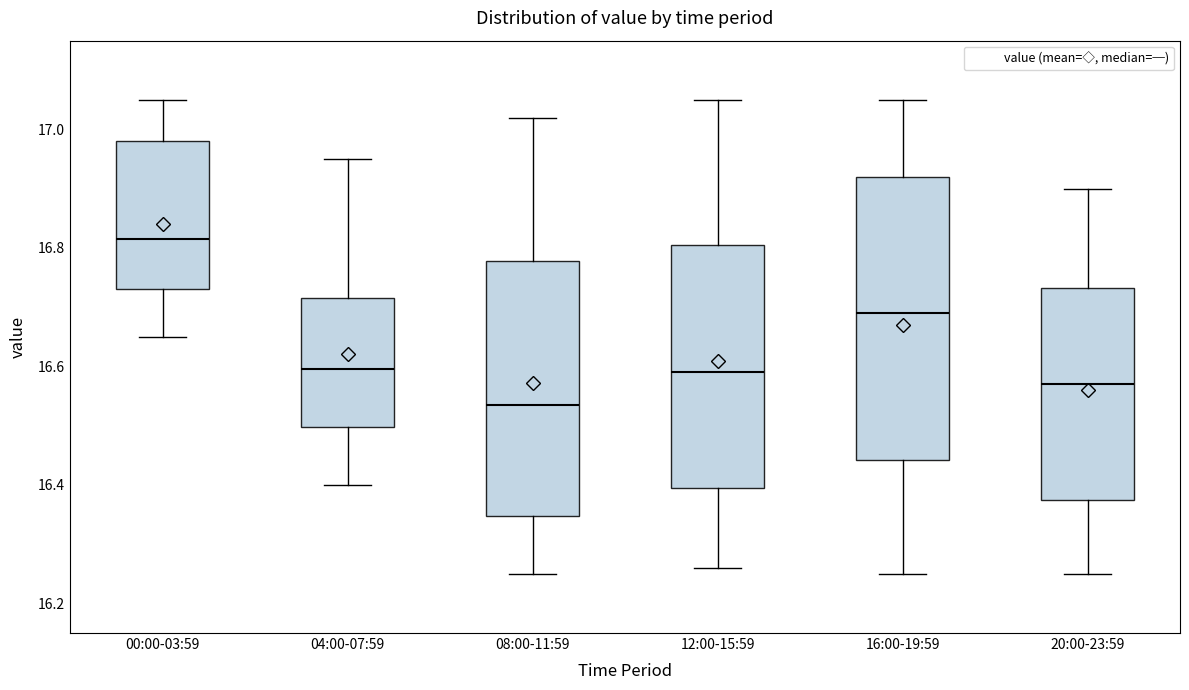

Which box is the tallest, from its lower edge to its upper edge?

16:00-19:59